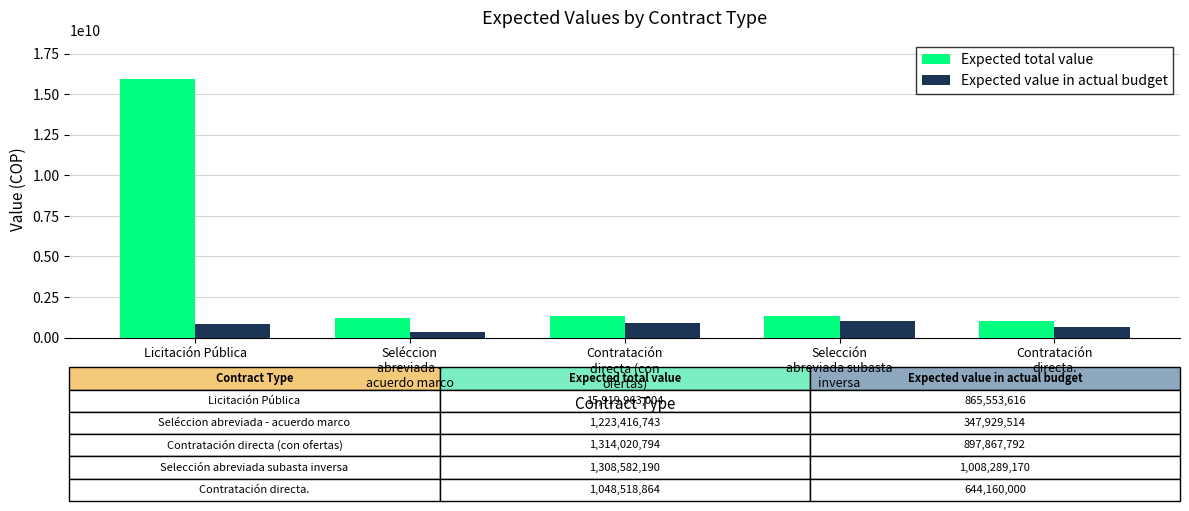

Rank the series by their average value, from lowest to highest.

Expected value in actual budget, Expected total value